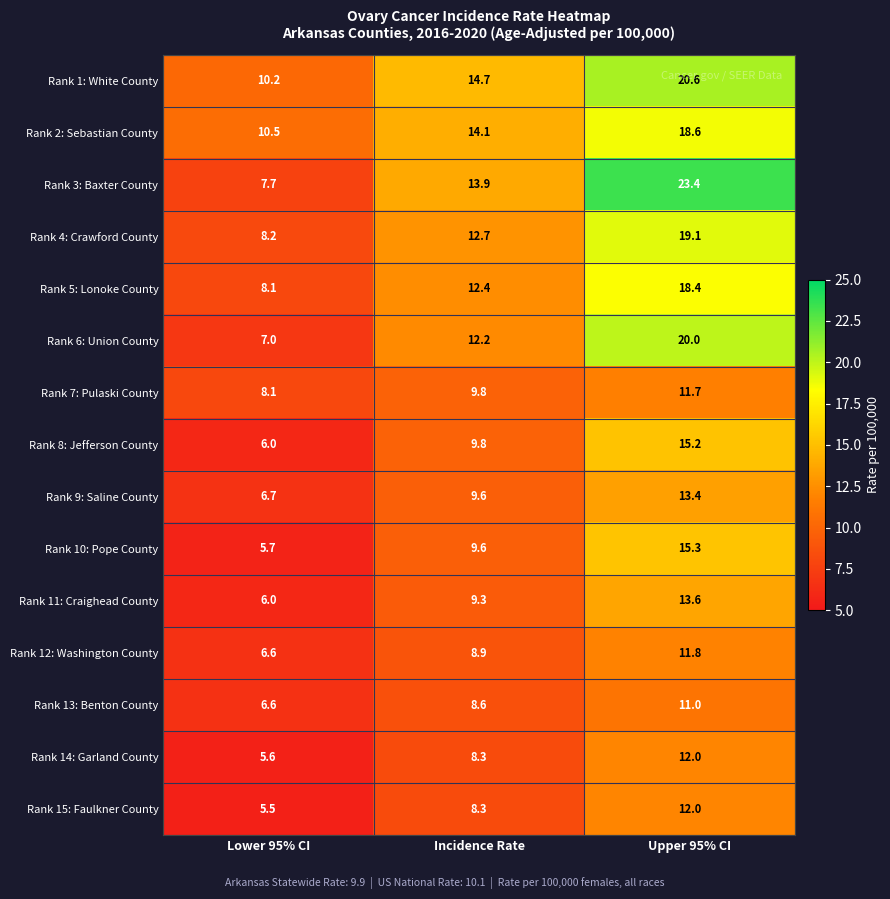

What is the difference between the Rank 9: Saline County values at Incidence Rate and Upper 95% CI?

3.8